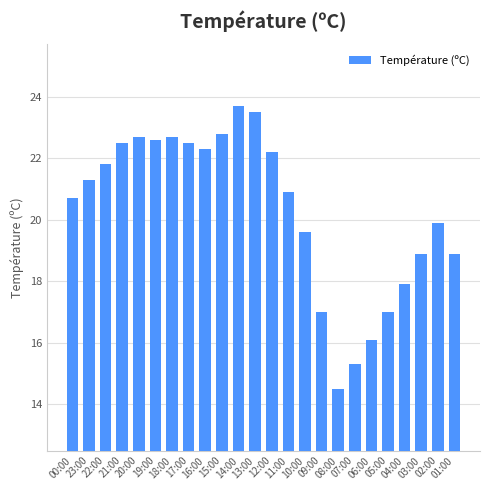

What is the sum of all values?

487.3